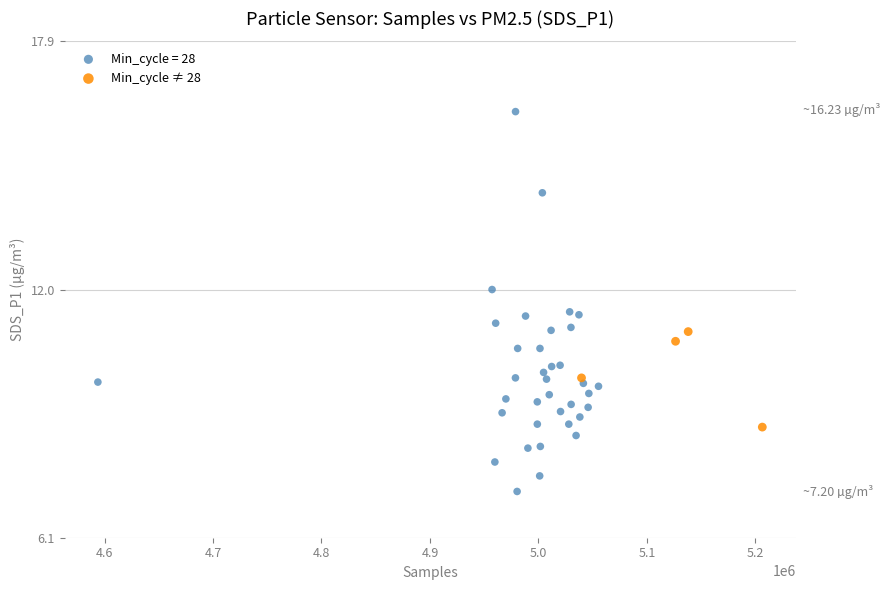

Which series contains the lowest Y value?

Min_cycle = 28